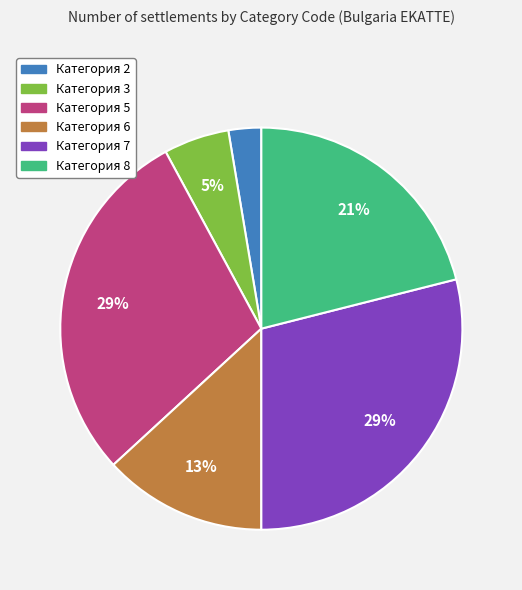

Which slice is the smallest?

Категория 2